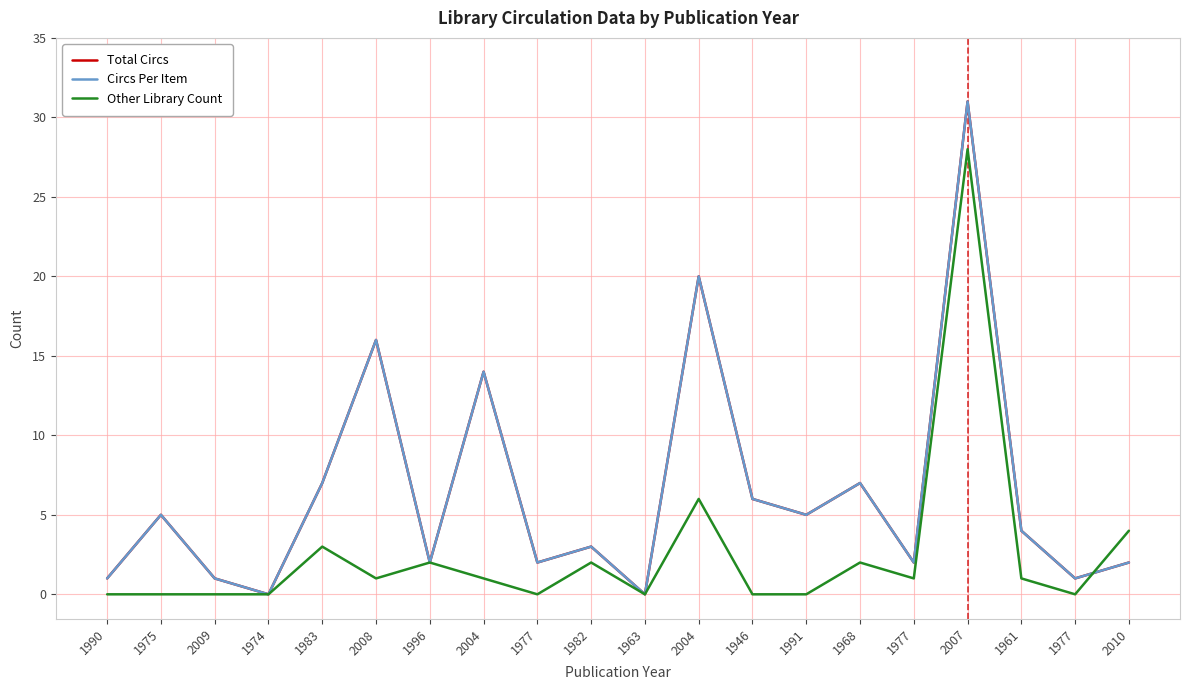

Reading left to right, extract all data points from this chart.

Total Circs: 1990=1	1975=5	2009=1	1974=0	1983=7	2008=16	1996=2	2004=14	1977=2	1982=3	1963=0	2004=20	1946=6	1991=5	1968=7	1977=2	2007=31	1961=4	1977=1	2010=2
Circs Per Item: 1990=1	1975=5	2009=1	1974=0	1983=7	2008=16	1996=2	2004=14	1977=2	1982=3	1963=0	2004=20	1946=6	1991=5	1968=7	1977=2	2007=31	1961=4	1977=1	2010=2
Other Library Count: 1990=0	1975=0	2009=0	1974=0	1983=3	2008=1	1996=2	2004=1	1977=0	1982=2	1963=0	2004=6	1946=0	1991=0	1968=2	1977=1	2007=28	1961=1	1977=0	2010=4